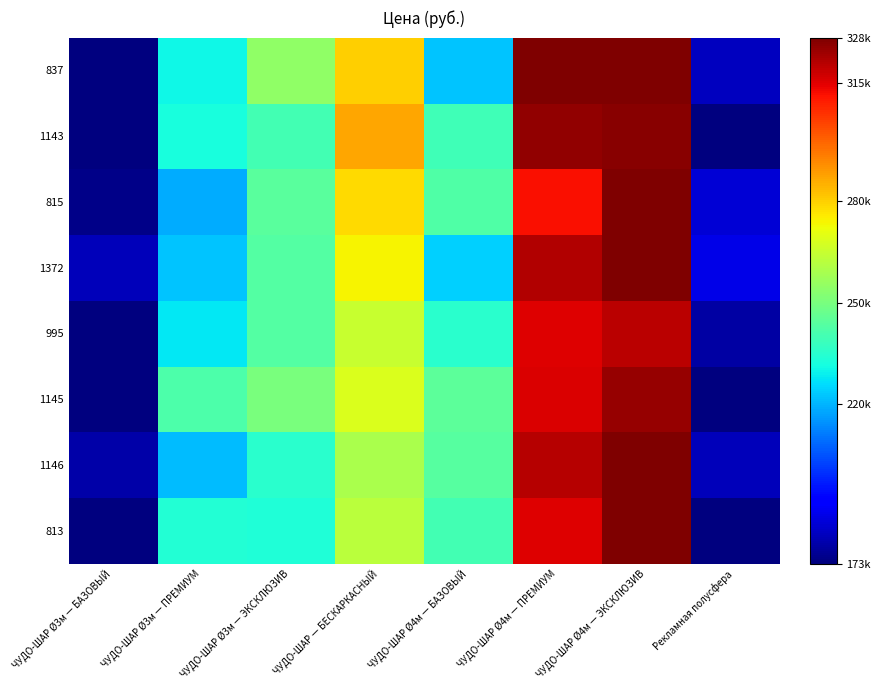

Reading right to left, what are all the values shown in this chart?

837: Рекламная полусфера=181581.9	ЧУДО-ШАР Ø4м — ЭКСКЛЮЗИВ=328300.0	ЧУДО-ШАР Ø4м — ПРЕМИУМ=328300.0	ЧУДО-ШАР Ø4м — БАЗОВЫЙ=222725.3	ЧУДО-ШАР — БЕСКАРКАСНЫЙ=279921.0	ЧУДО-ШАР Ø3м — ЭКСКЛЮЗИВ=254857.9	ЧУДО-ШАР Ø3м — ПРЕМИУМ=230066.4	ЧУДО-ШАР Ø3м — БАЗОВЫЙ=173000.0
1143: Рекламная полусфера=173000.0	ЧУДО-ШАР Ø4м — ЭКСКЛЮЗИВ=326602.4	ЧУДО-ШАР Ø4м — ПРЕМИУМ=325582.8	ЧУДО-ШАР Ø4м — БАЗОВЫЙ=239216.0	ЧУДО-ШАР — БЕСКАРКАСНЫЙ=286802.9	ЧУДО-ШАР Ø3м — ЭКСКЛЮЗИВ=240223.9	ЧУДО-ШАР Ø3м — ПРЕМИУМ=231900.0	ЧУДО-ШАР Ø3м — БАЗОВЫЙ=173000.0
815: Рекламная полусфера=184793.6	ЧУДО-ШАР Ø4м — ЭКСКЛЮЗИВ=328300.0	ЧУДО-ШАР Ø4м — ПРЕМИУМ=311535.8	ЧУДО-ШАР Ø4м — БАЗОВЫЙ=242642.6	ЧУДО-ШАР — БЕСКАРКАСНЫЙ=277949.9	ЧУДО-ШАР Ø3м — ЭКСКЛЮЗИВ=244100.0	ЧУДО-ШАР Ø3м — ПРЕМИУМ=218814.5	ЧУДО-ШАР Ø3м — БАЗОВЫЙ=174637.5
1372: Рекламная полусфера=187025.3	ЧУДО-ШАР Ø4м — ЭКСКЛЮЗИВ=328300.0	ЧУДО-ШАР Ø4м — ПРЕМИУМ=321391.5	ЧУДО-ШАР Ø4м — БАЗОВЫЙ=224528.7	ЧУДО-ШАР — БЕСКАРКАСНЫЙ=274000.0	ЧУДО-ШАР Ø3м — ЭКСКЛЮЗИВ=243101.6	ЧУДО-ШАР Ø3м — ПРЕМИУМ=222739.2	ЧУДО-ШАР Ø3м — БАЗОВЫЙ=181351.5
995: Рекламная полусфера=178094.4	ЧУДО-ШАР Ø4м — ЭКСКЛЮЗИВ=320107.3	ЧУДО-ШАР Ø4м — ПРЕМИУМ=315171.1	ЧУДО-ШАР Ø4м — БАЗОВЫЙ=234900.0	ЧУДО-ШАР — БЕСКАРКАСНЫЙ=264684.1	ЧУДО-ШАР Ø3м — ЭКСКЛЮЗИВ=243186.7	ЧУДО-ШАР Ø3м — ПРЕМИУМ=228013.8	ЧУДО-ШАР Ø3м — БАЗОВЫЙ=173000.0
1145: Рекламная полусфера=173000.0	ЧУДО-ШАР Ø4м — ЭКСКЛЮЗИВ=324924.4	ЧУДО-ШАР Ø4м — ПРЕМИУМ=315900.0	ЧУДО-ШАР Ø4м — БАЗОВЫЙ=244867.8	ЧУДО-ШАР — БЕСКАРКАСНЫЙ=268371.0	ЧУДО-ШАР Ø3м — ЭКСКЛЮЗИВ=250108.0	ЧУДО-ШАР Ø3м — ПРЕМИУМ=241880.3	ЧУДО-ШАР Ø3м — БАЗОВЫЙ=173000.0
1146: Рекламная полусфера=181421.9	ЧУДО-ШАР Ø4м — ЭКСКЛЮЗИВ=328300.0	ЧУДО-ШАР Ø4м — ПРЕМИУМ=320845.5	ЧУДО-ШАР Ø4м — БАЗОВЫЙ=243507.7	ЧУДО-ШАР — БЕСКАРКАСНЫЙ=259220.9	ЧУДО-ШАР Ø3м — ЭКСКЛЮЗИВ=235097.2	ЧУДО-ШАР Ø3м — ПРЕМИУМ=221092.6	ЧУДО-ШАР Ø3м — БАЗОВЫЙ=178474.9
813: Рекламная полусфера=173000.0	ЧУДО-ШАР Ø4м — ЭКСКЛЮЗИВ=328300.0	ЧУДО-ШАР Ø4м — ПРЕМИУМ=315032.9	ЧУДО-ШАР Ø4м — БАЗОВЫЙ=239952.1	ЧУДО-ШАР — БЕСКАРКАСНЫЙ=262435.9	ЧУДО-ШАР Ø3м — ЭКСКЛЮЗИВ=233293.9	ЧУДО-ШАР Ø3м — ПРЕМИУМ=233962.2	ЧУДО-ШАР Ø3м — БАЗОВЫЙ=173000.0